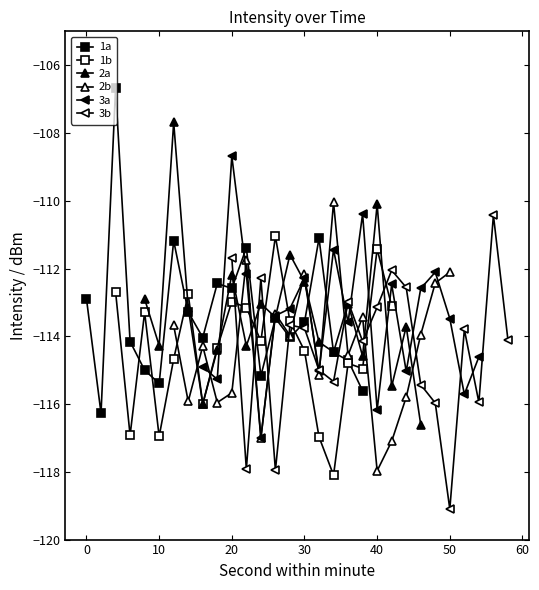

How many lines are shown in the chart?

6